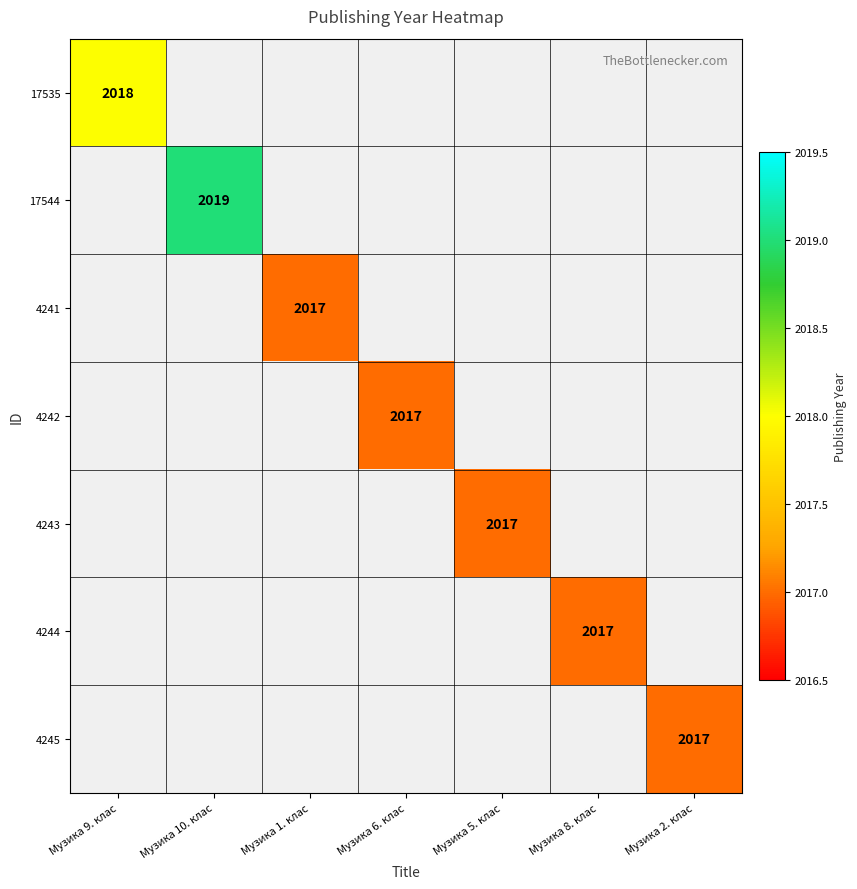

At how many categories does at least one series exceed 2018?

1